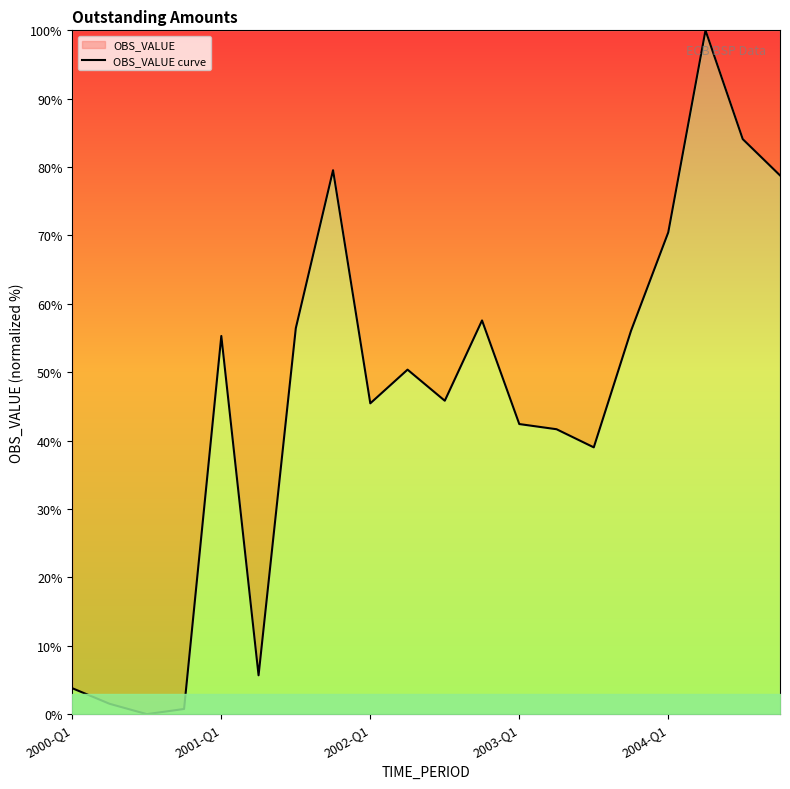

What is the greatest value displayed?

100.0